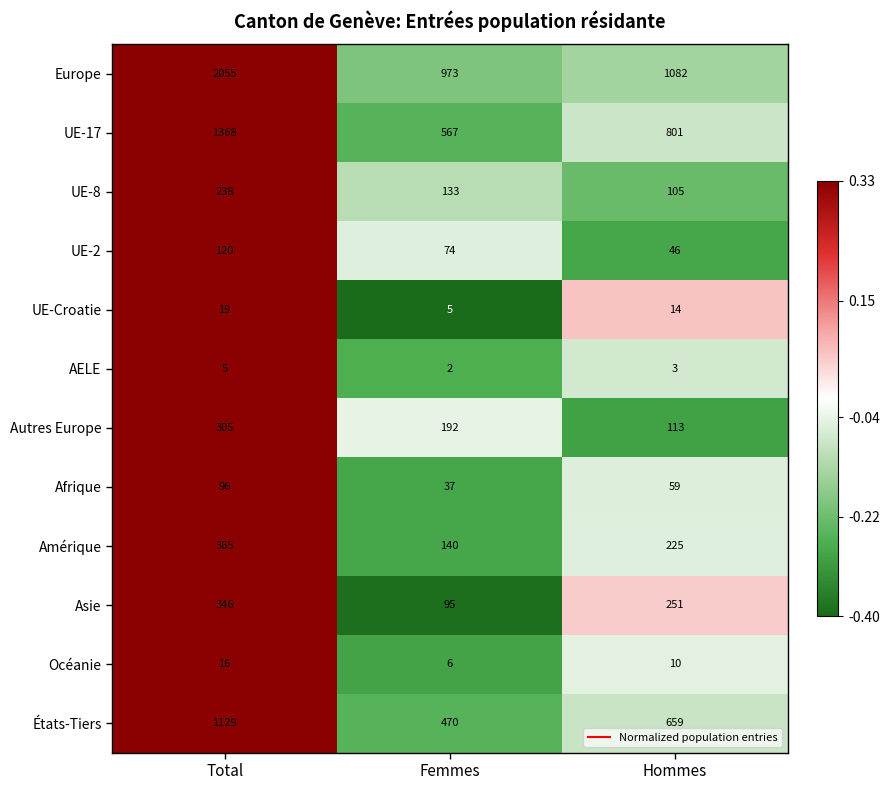

Count the number of categories in the chart.

3